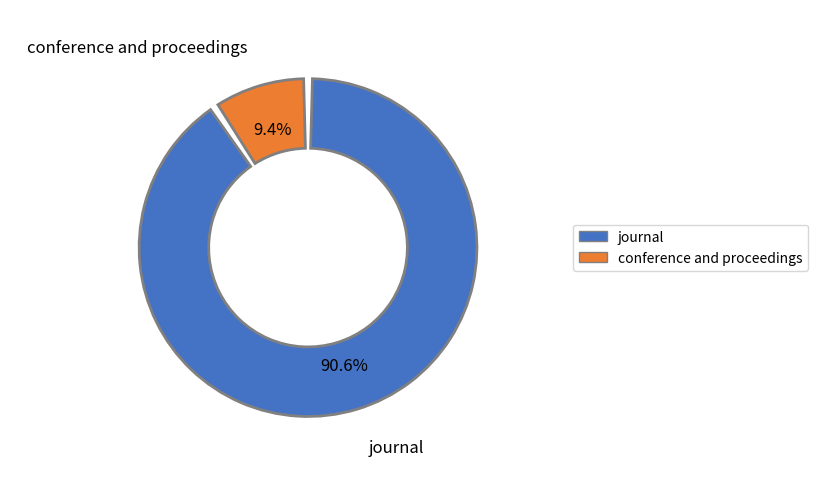

Is it true that conference and proceedings is 9% of the pie?

True